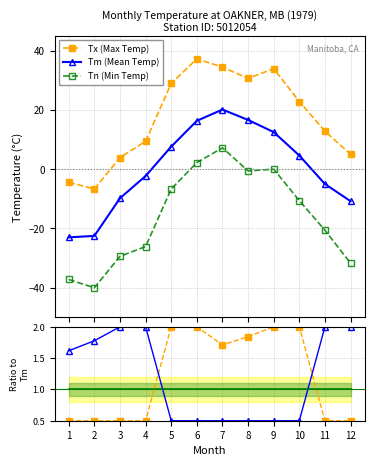

After their last crossing, which series has the higher values: Tm (Mean Temp) or Tn/Tm?

Tn/Tm